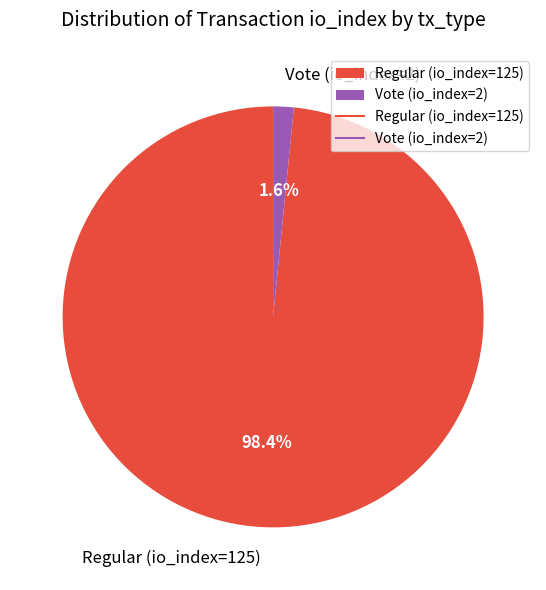

What is the largest slice in the pie chart?

Regular (io_index=125)